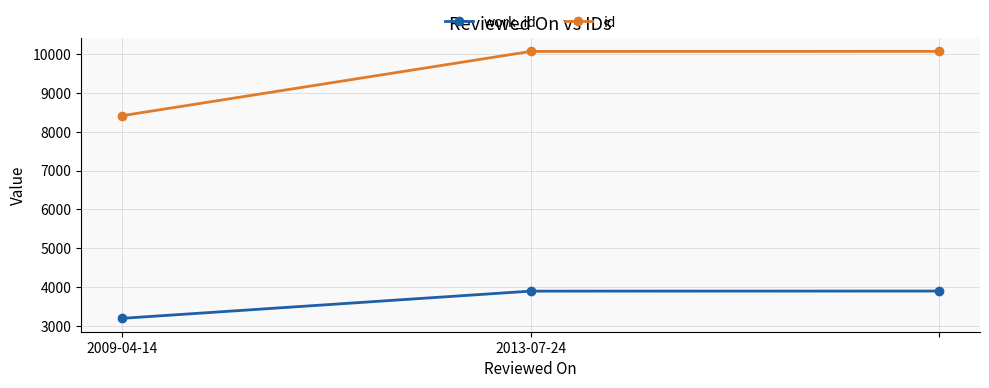

What is the sum of all work_id values?

10979